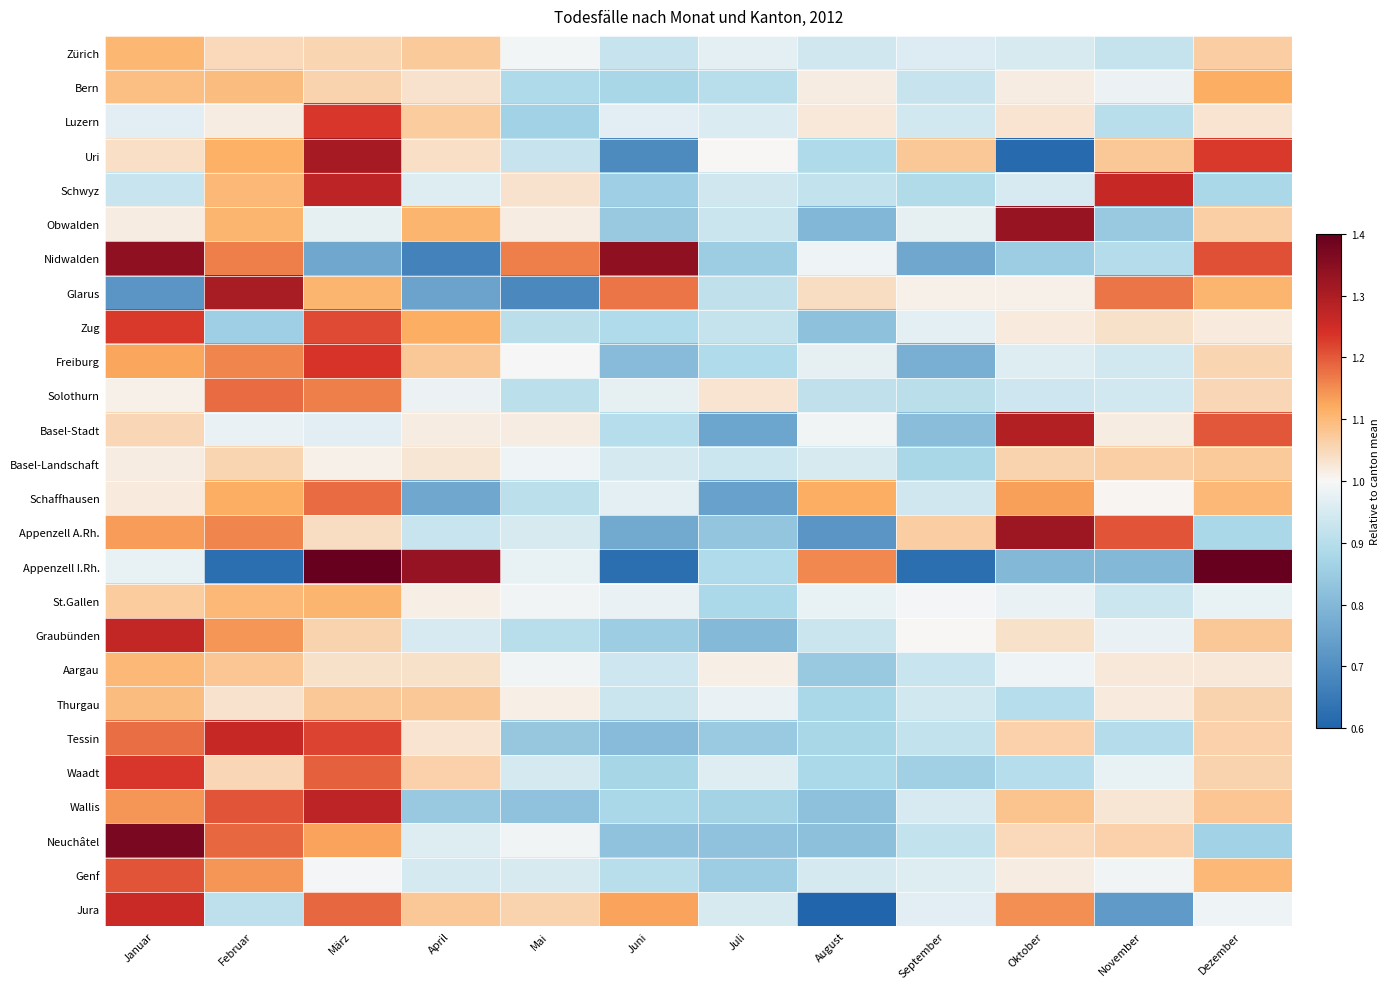

List the series in order of their peak value, lowest first.

Basel-Landschaft, Thurgau, Aargau, Zürich, St.Gallen, Bern, Schaffhausen, Solothurn, Genf, Zug, Waadt, Luzern, Freiburg, Jura, Tessin, Graubünden, Schwyz, Wallis, Basel-Stadt, Glarus, Uri, Appenzell A.Rh., Obwalden, Nidwalden, Neuchâtel, Appenzell I.Rh.